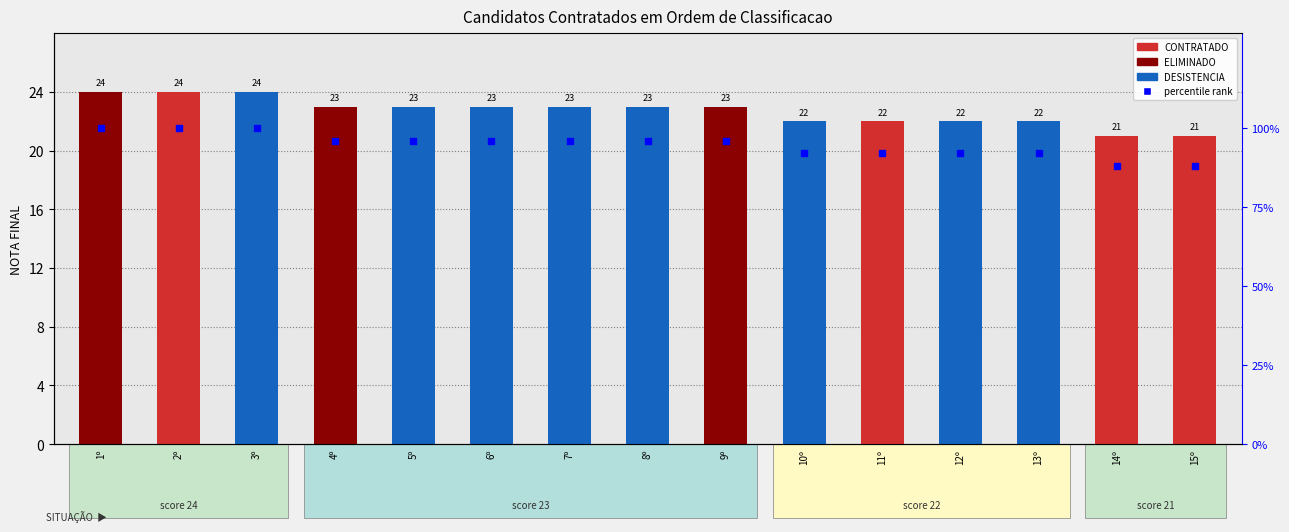

Which series reaches the maximum Y coordinate?

percentile rank within the sample